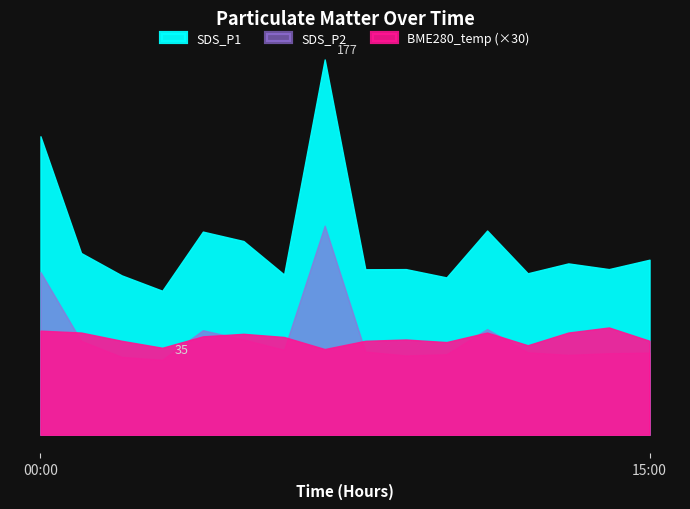

How many interior local valleys does the SDS_P2 series have?

4